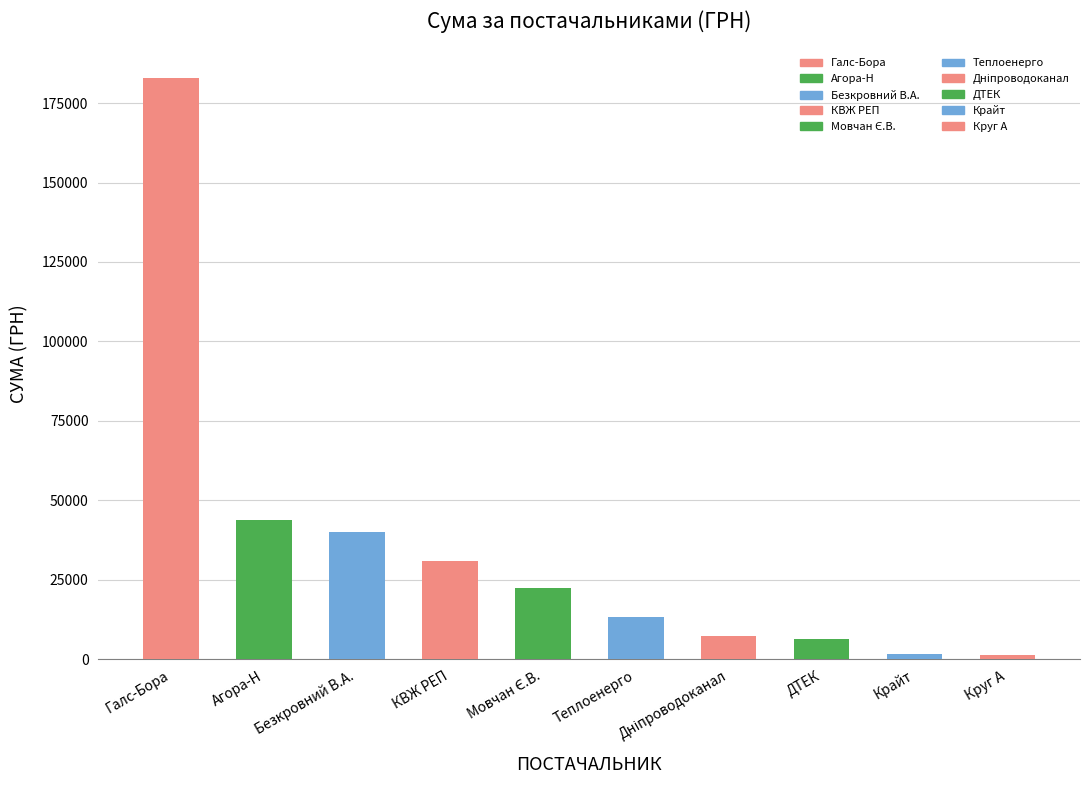

What position from the left is ФОП "Безкровний В.А."?

3